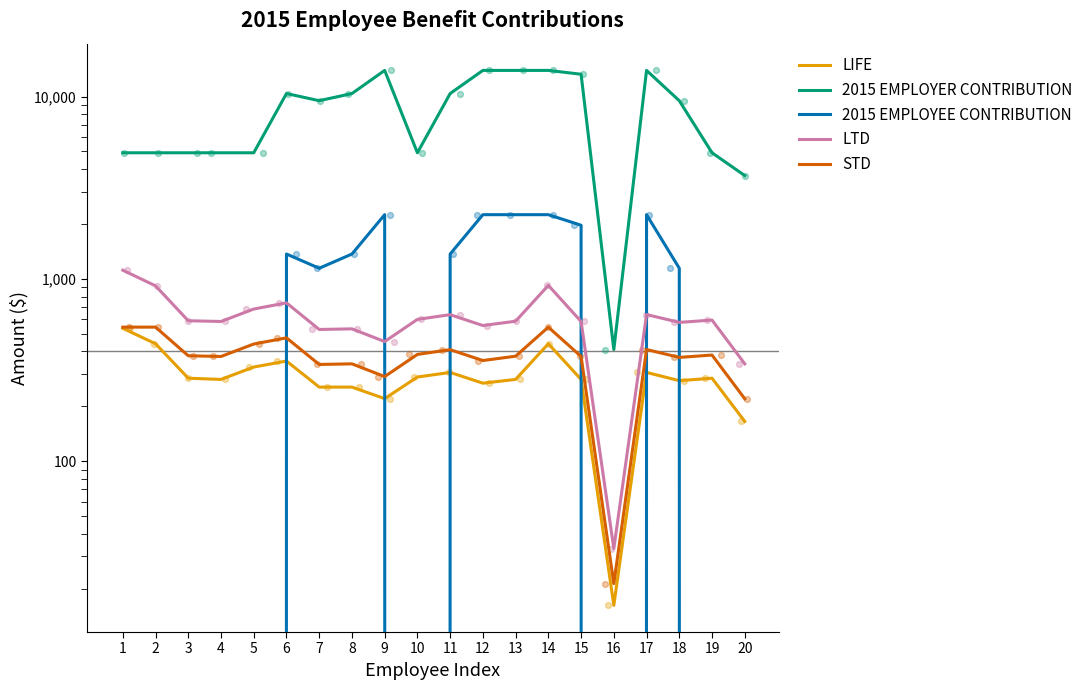

At how many categories does at least one series exceed 3823?

18